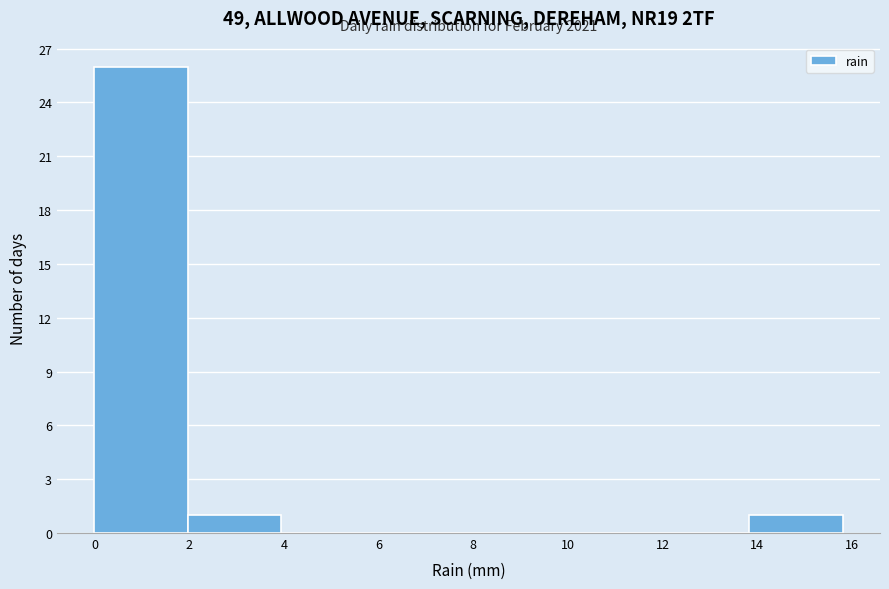

Which range on the x-axis has the tallest bar?

0.0 to 2.0